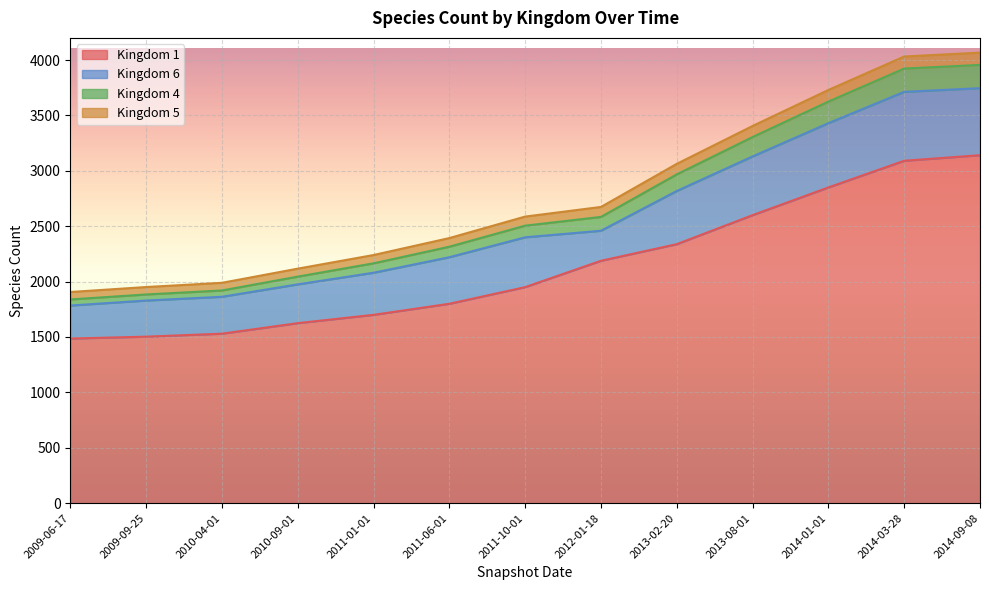

True or false: kingdom_4 has a value of 1480 at 2010-09-01.

False